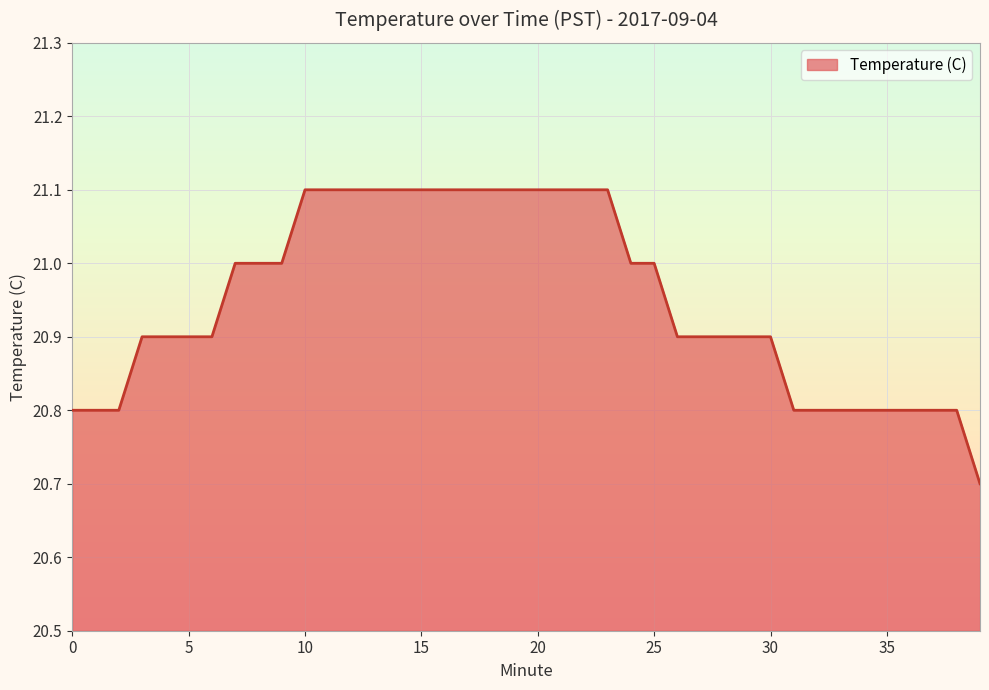

What is the smallest value displayed?

20.7